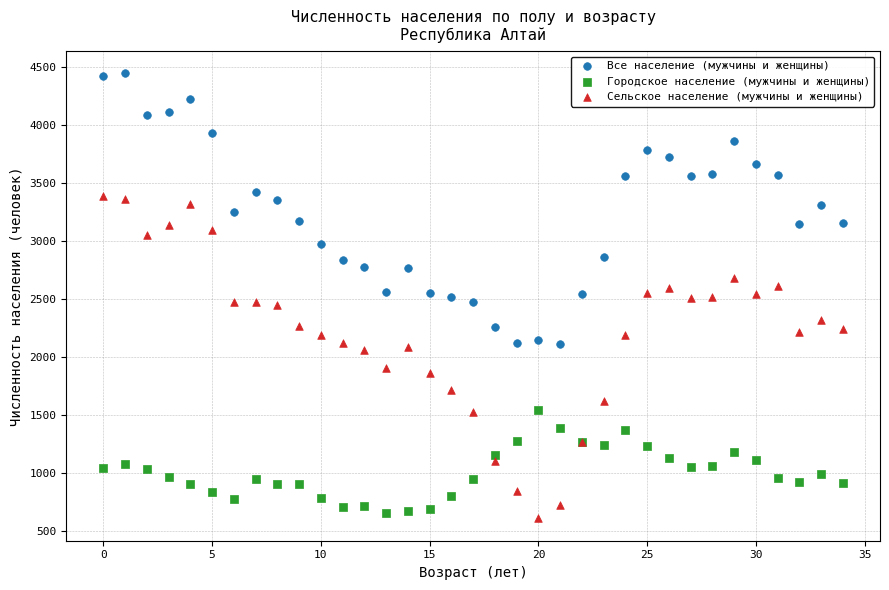

Which series has the largest Y range (max minus min)?

Сельское население (мужчины и женщины)